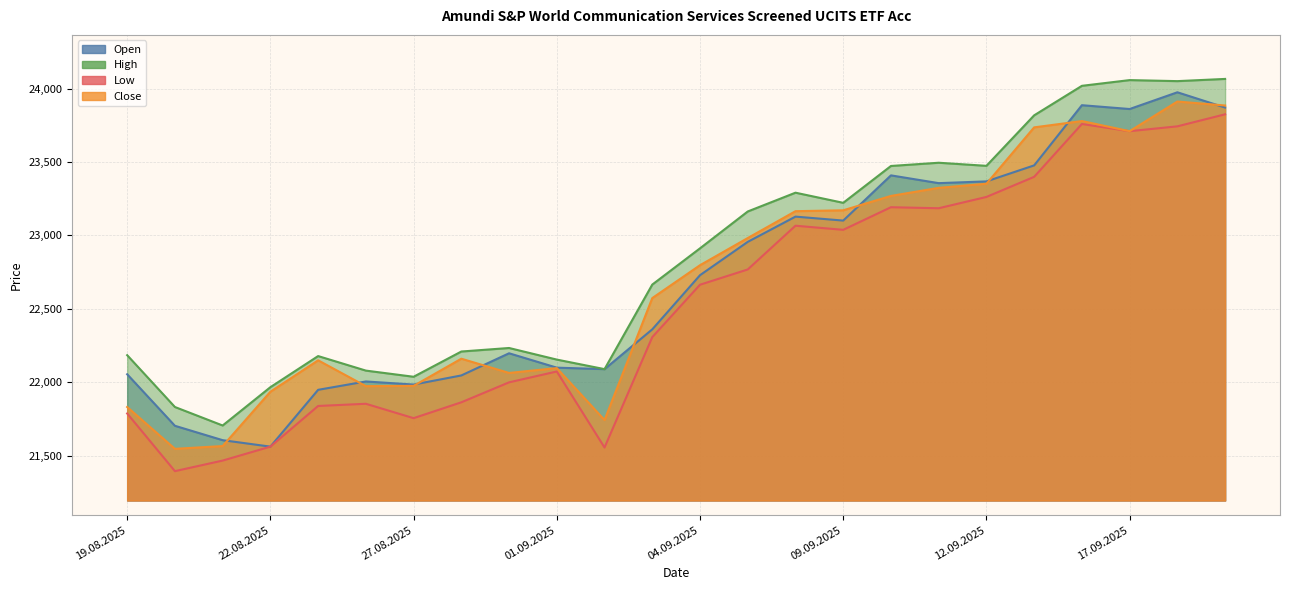

True or false: Open has more than 1 points higher than both neighbors.

True